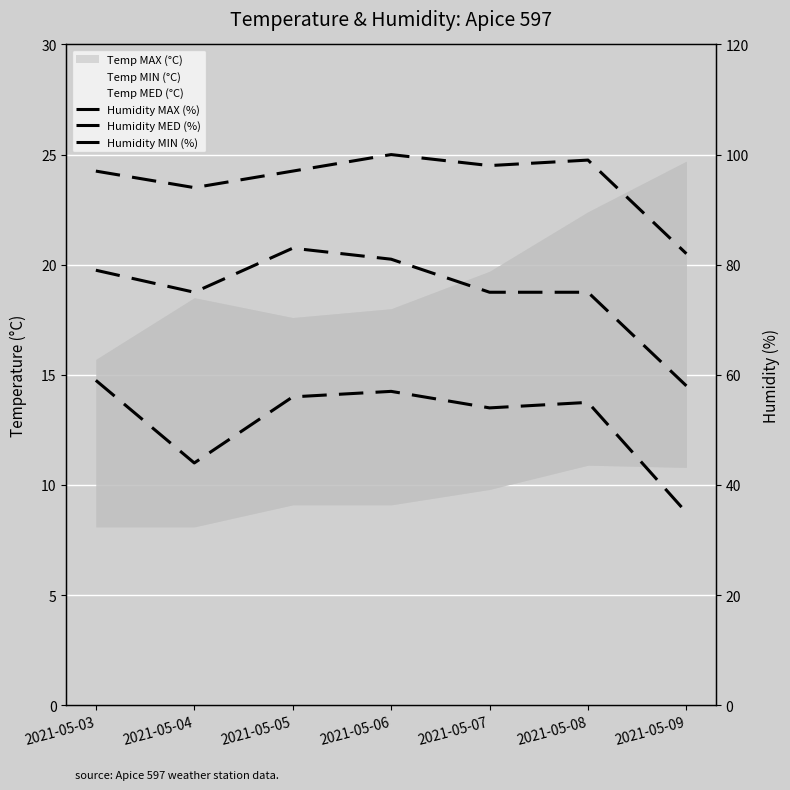

What is the spread (max minus min) of values at 2021-05-05?

41